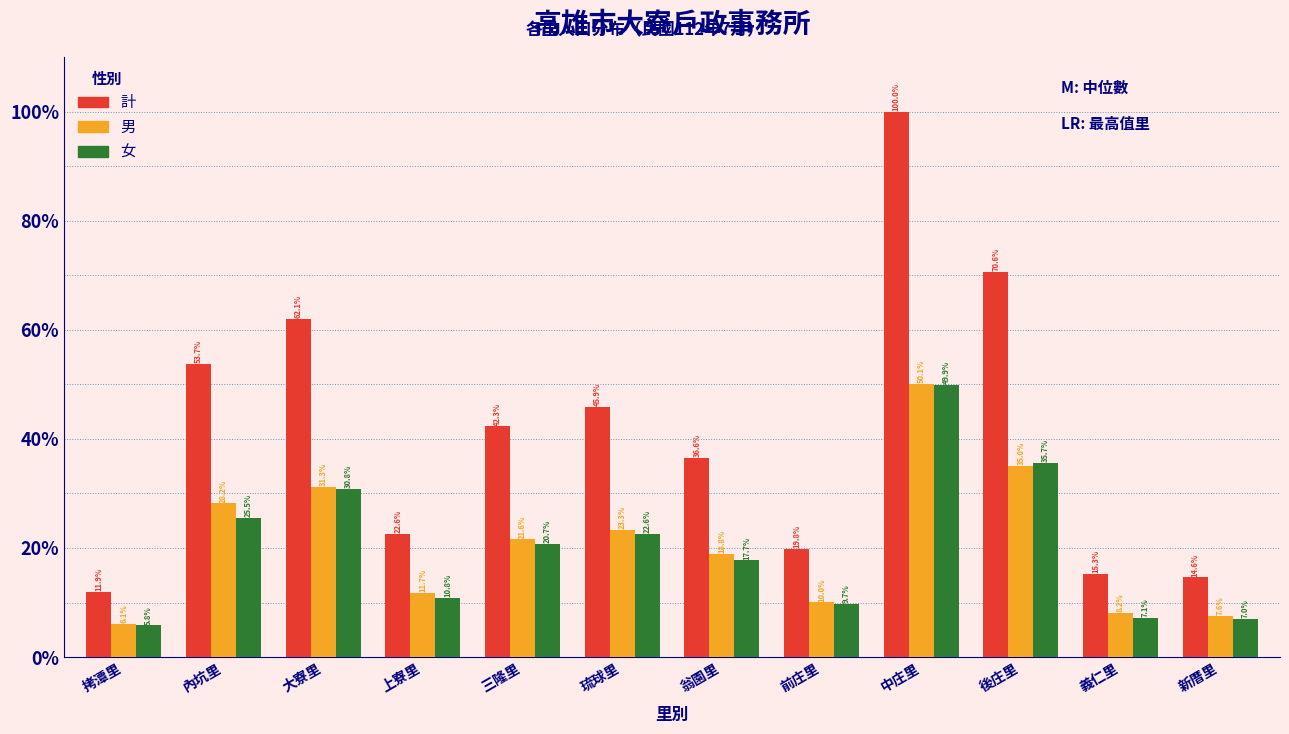

Reading left to right, transcribe all the data shown in this chart.

計: 11.9	53.7	62.1	22.6	42.3	45.9	36.6	19.8	100.0	70.6	15.3	14.6
男: 6.1	28.2	31.3	11.7	21.6	23.3	18.8	10.0	50.1	35.0	8.2	7.6
女: 5.8	25.5	30.8	10.8	20.7	22.6	17.7	9.7	49.9	35.7	7.1	7.0